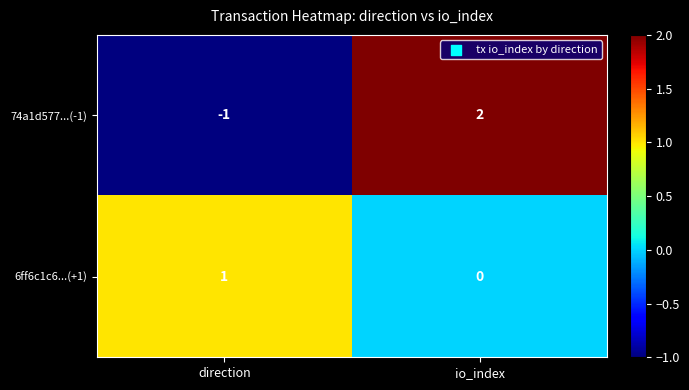

At io_index, list the series in order from largest to smallest.

74a1d577...(-1), 6ff6c1c6...(+1)